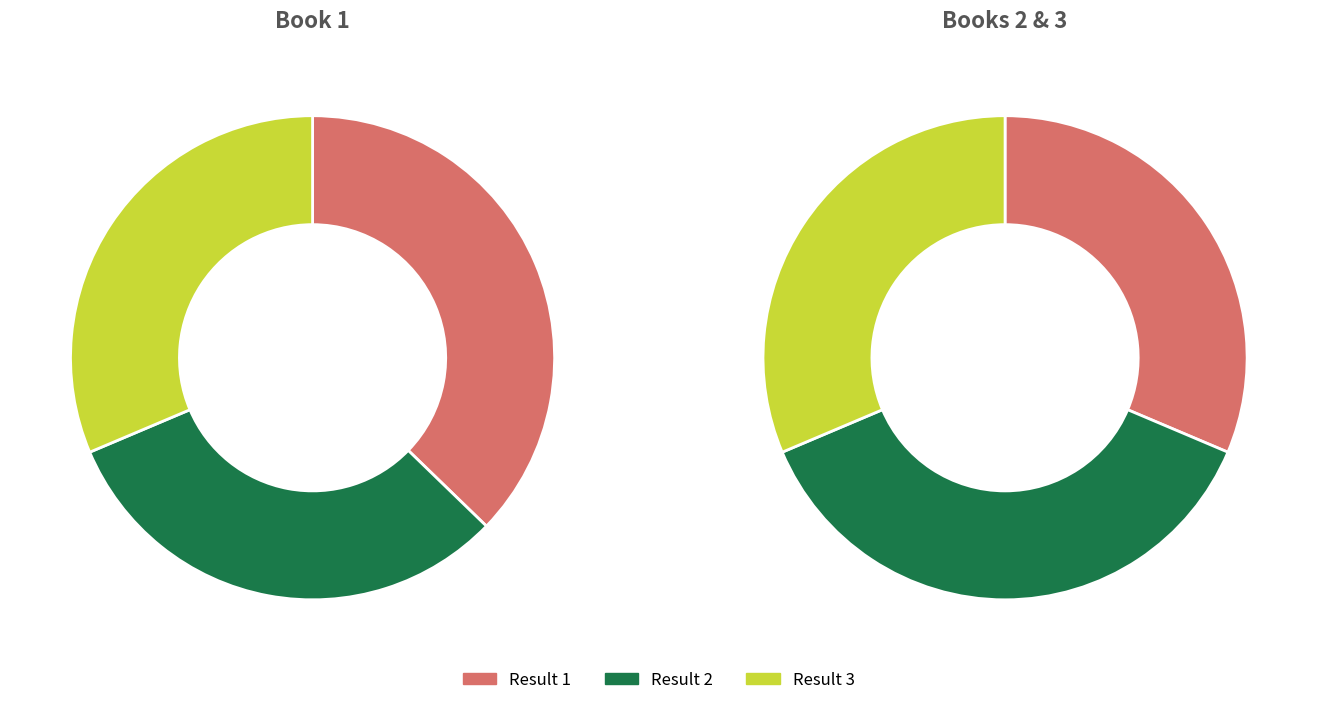

What is the ratio of the value at 3 to the value at 1?

0.8